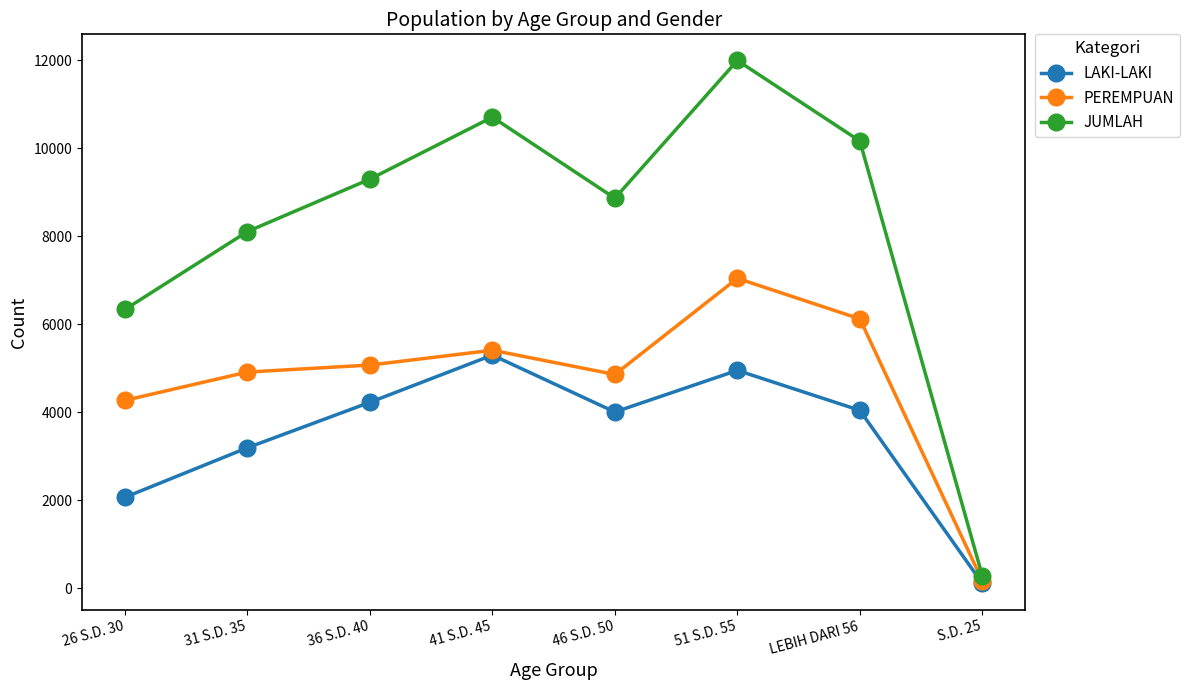

Which category has the lowest value across all series?

S.D. 25